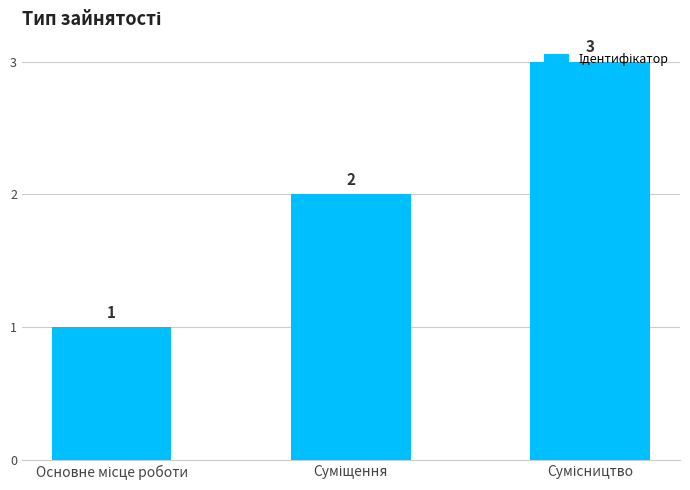

How many values are between 1 and 3?

3